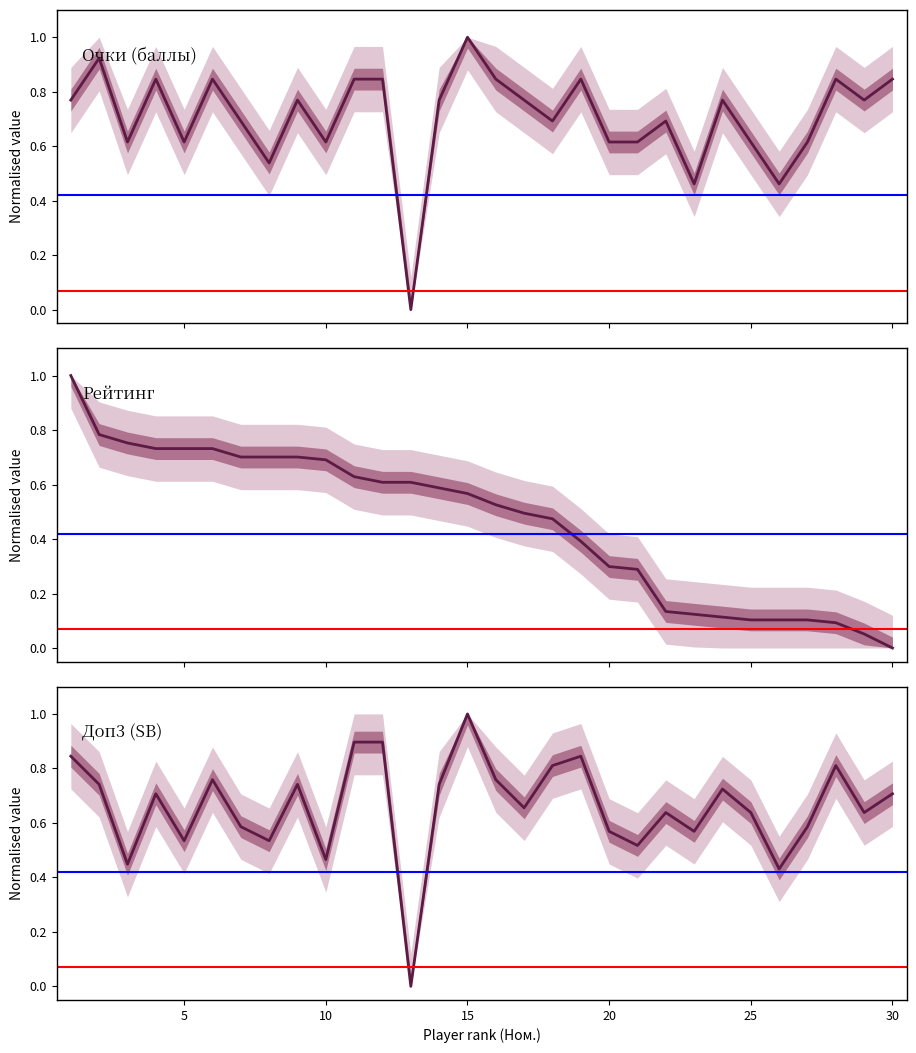

How many lines are shown in the chart?

3